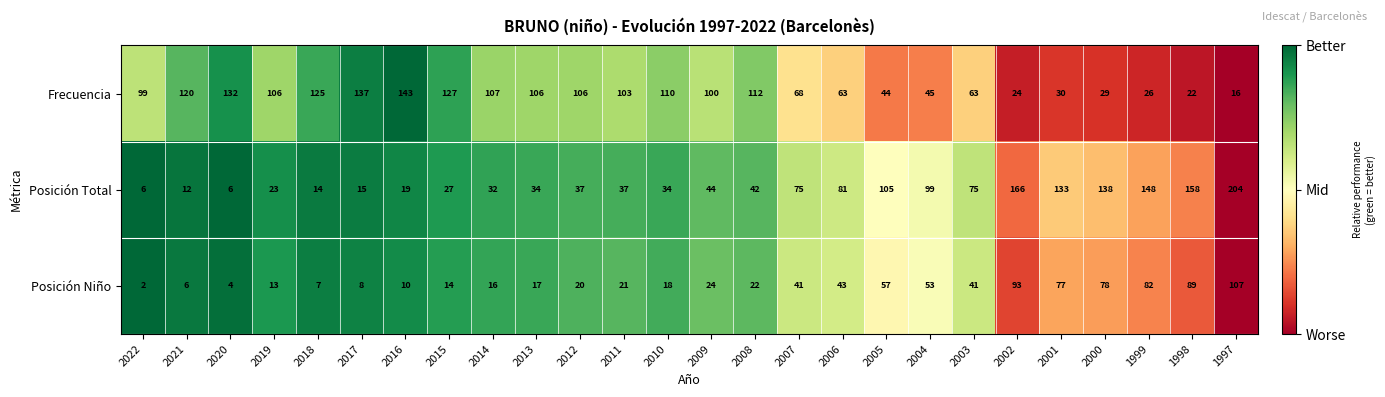

At how many categories does at least one series exceed 130?

9